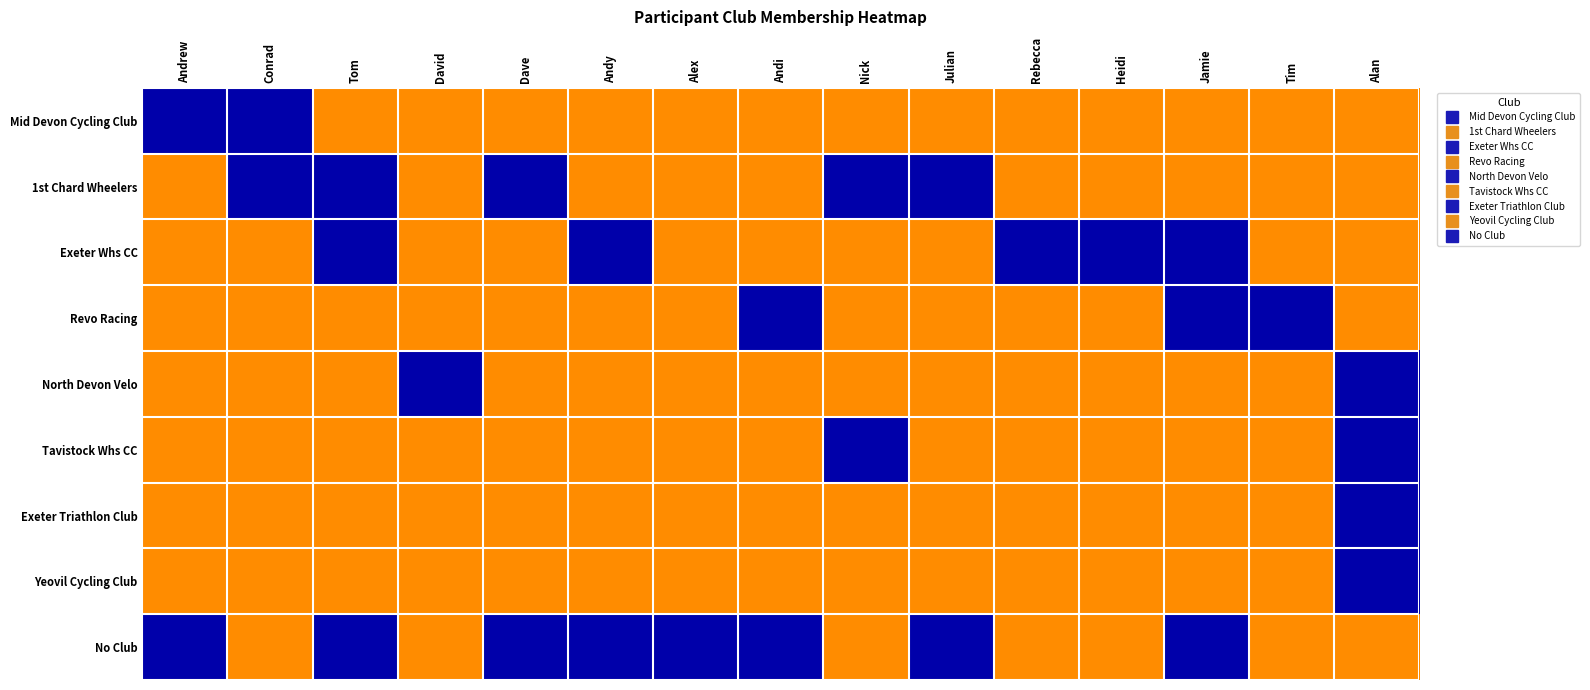

Reading left to right, list all the values displayed in this chart.

Mid Devon Cycling Club: Andrew=5	Conrad=1	Tom=0	David=0	Dave=0	Andy=0	Alex=0	Andi=0	Nick=0	Julian=0	Rebecca=0	Heidi=0	Jamie=0	Tim=0	Alan=0
1st Chard Wheelers: Andrew=0	Conrad=1	Tom=1	David=0	Dave=1	Andy=0	Alex=0	Andi=0	Nick=1	Julian=1	Rebecca=0	Heidi=0	Jamie=0	Tim=0	Alan=0
Exeter Whs CC: Andrew=0	Conrad=0	Tom=1	David=0	Dave=0	Andy=1	Alex=0	Andi=0	Nick=0	Julian=0	Rebecca=1	Heidi=1	Jamie=1	Tim=0	Alan=0
Revo Racing: Andrew=0	Conrad=0	Tom=0	David=0	Dave=0	Andy=0	Alex=0	Andi=1	Nick=0	Julian=0	Rebecca=0	Heidi=0	Jamie=1	Tim=1	Alan=0
North Devon Velo: Andrew=0	Conrad=0	Tom=0	David=1	Dave=0	Andy=0	Alex=0	Andi=0	Nick=0	Julian=0	Rebecca=0	Heidi=0	Jamie=0	Tim=0	Alan=1
Tavistock Whs CC: Andrew=0	Conrad=0	Tom=0	David=0	Dave=0	Andy=0	Alex=0	Andi=0	Nick=1	Julian=0	Rebecca=0	Heidi=0	Jamie=0	Tim=0	Alan=1
Exeter Triathlon Club: Andrew=0	Conrad=0	Tom=0	David=0	Dave=0	Andy=0	Alex=0	Andi=0	Nick=0	Julian=0	Rebecca=0	Heidi=0	Jamie=0	Tim=0	Alan=1
Yeovil Cycling Club: Andrew=0	Conrad=0	Tom=0	David=0	Dave=0	Andy=0	Alex=0	Andi=0	Nick=0	Julian=0	Rebecca=0	Heidi=0	Jamie=0	Tim=0	Alan=1
No Club: Andrew=1	Conrad=0	Tom=1	David=0	Dave=1	Andy=1	Alex=1	Andi=1	Nick=0	Julian=1	Rebecca=0	Heidi=0	Jamie=1	Tim=0	Alan=0